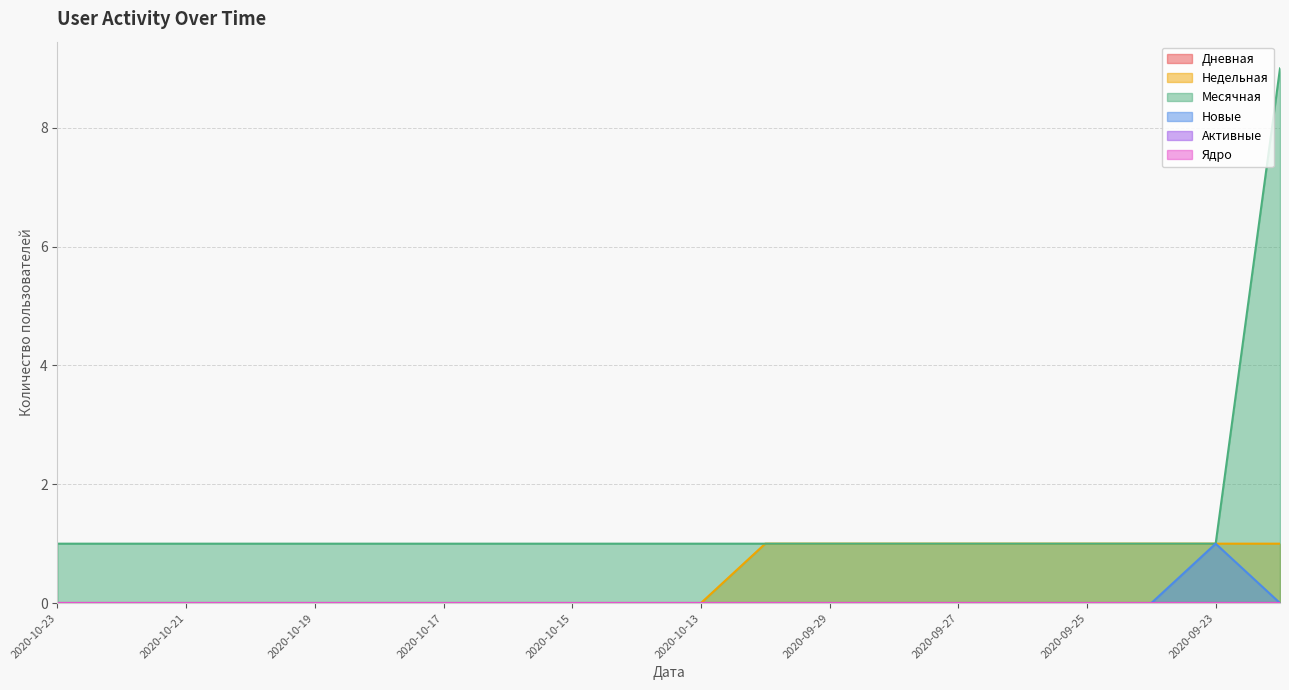

Does the chart display data point markers on the line(s)?

No